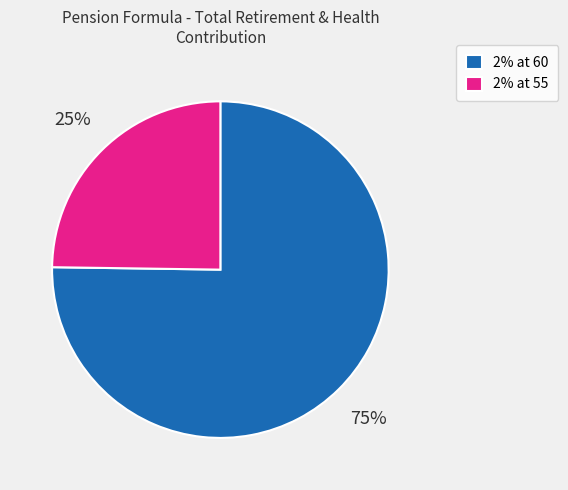

Rank the categories by value from highest to lowest.

2% at 60, 2% at 55